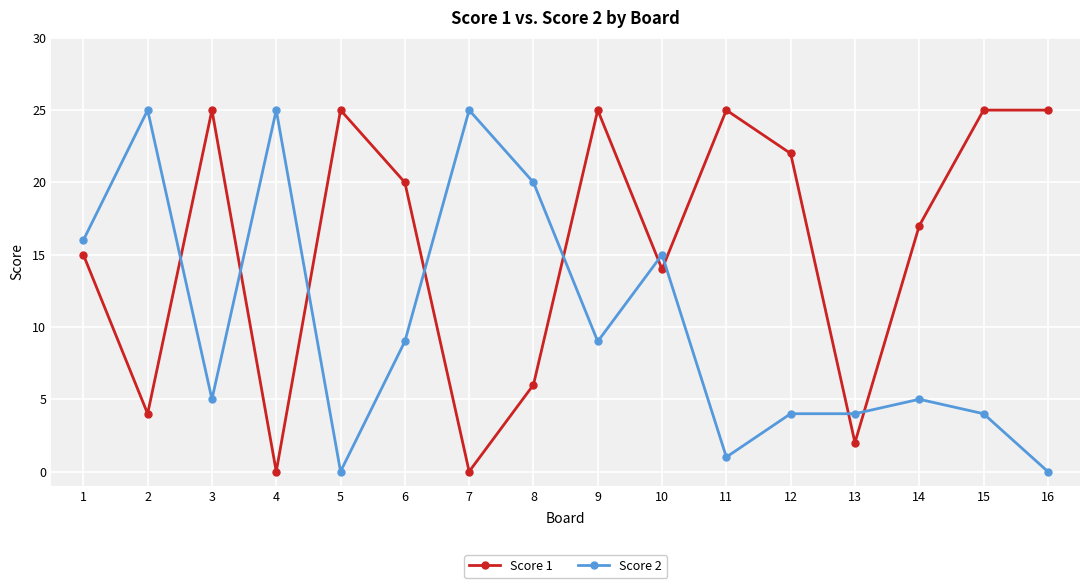

How many series are shown in this chart?

2